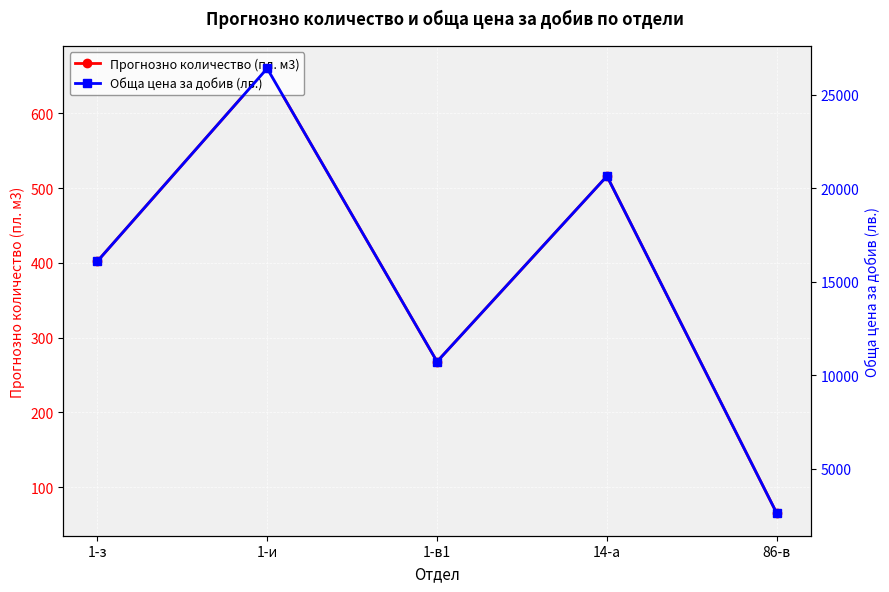

Which series has the largest range (max minus min)?

Обща цена за добив (лв.)